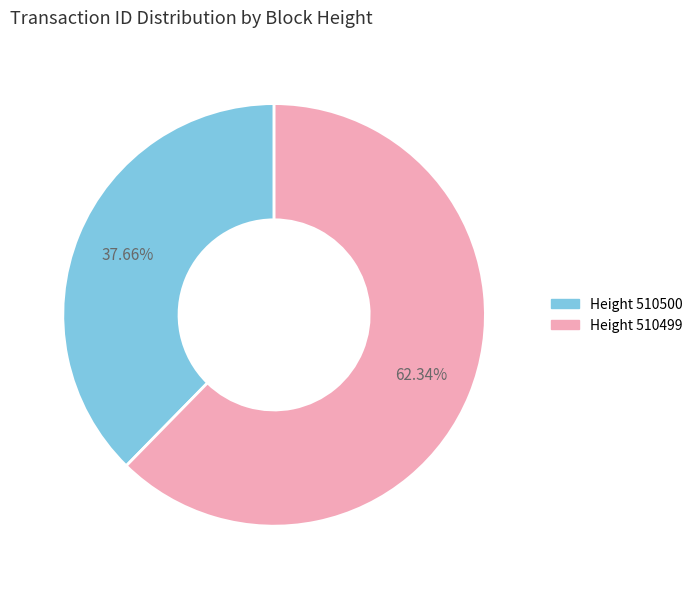

How many slices are in this pie chart?

2